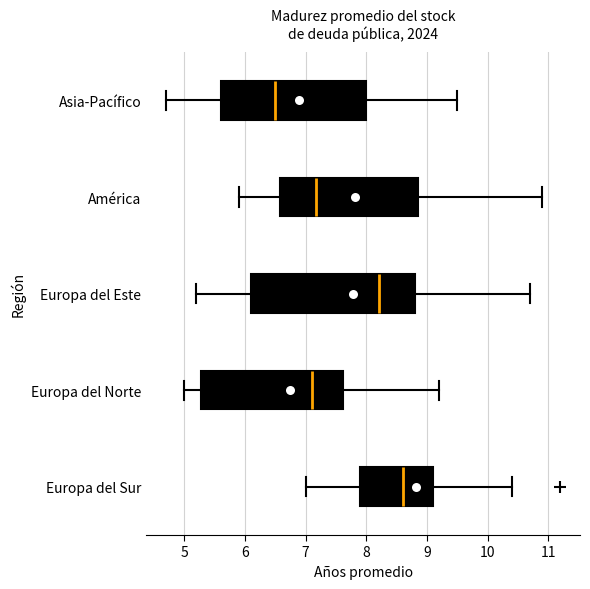

Reading bottom to top, transcribe this box plot: for each box, give where its median line is, the range the box spans, and where its two whiskers end, as read against the x-axis. The values are not printed on the chart, so give them approximately, as read against the axis.

Europa del Sur: median 8.6, box 7.9 to 9.1, whiskers 7.0 to 10.4
Europa del Norte: median 7.1, box 5.3 to 7.6, whiskers 5.0 to 9.2
Europa del Este: median 8.2, box 6.1 to 8.8, whiskers 5.2 to 10.7
América: median 7.2, box 6.6 to 8.9, whiskers 5.9 to 10.9
Asia-Pacífico: median 6.5, box 5.6 to 8.0, whiskers 4.7 to 9.5